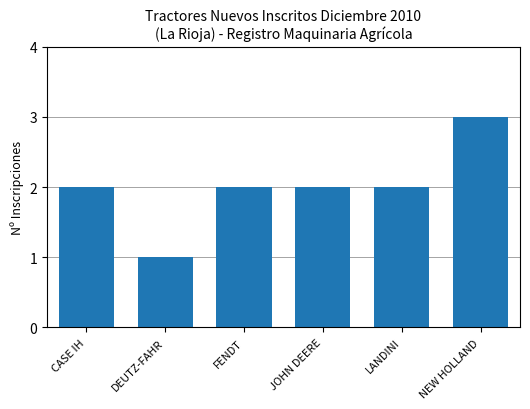

True or false: the data shows 1 at CASE IH.

False